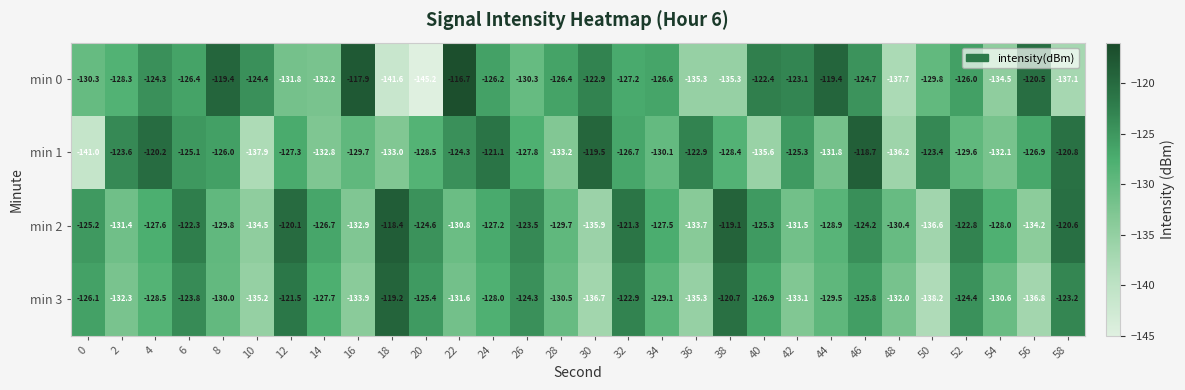

Is the value of min 1 at 42 greater than the value of min 3 at 52?

No